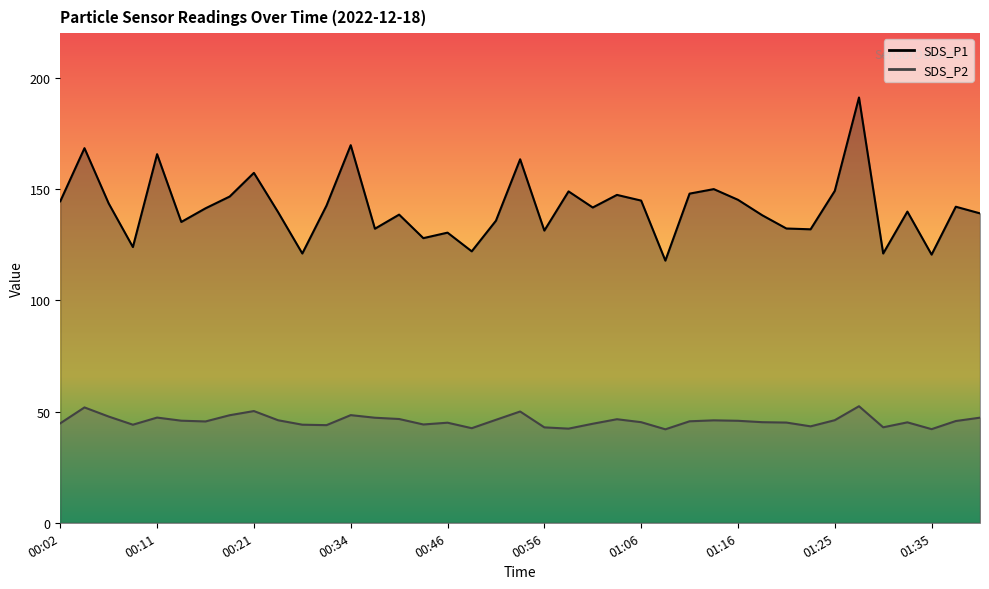

What is the total value across all series at 00:19?

194.9